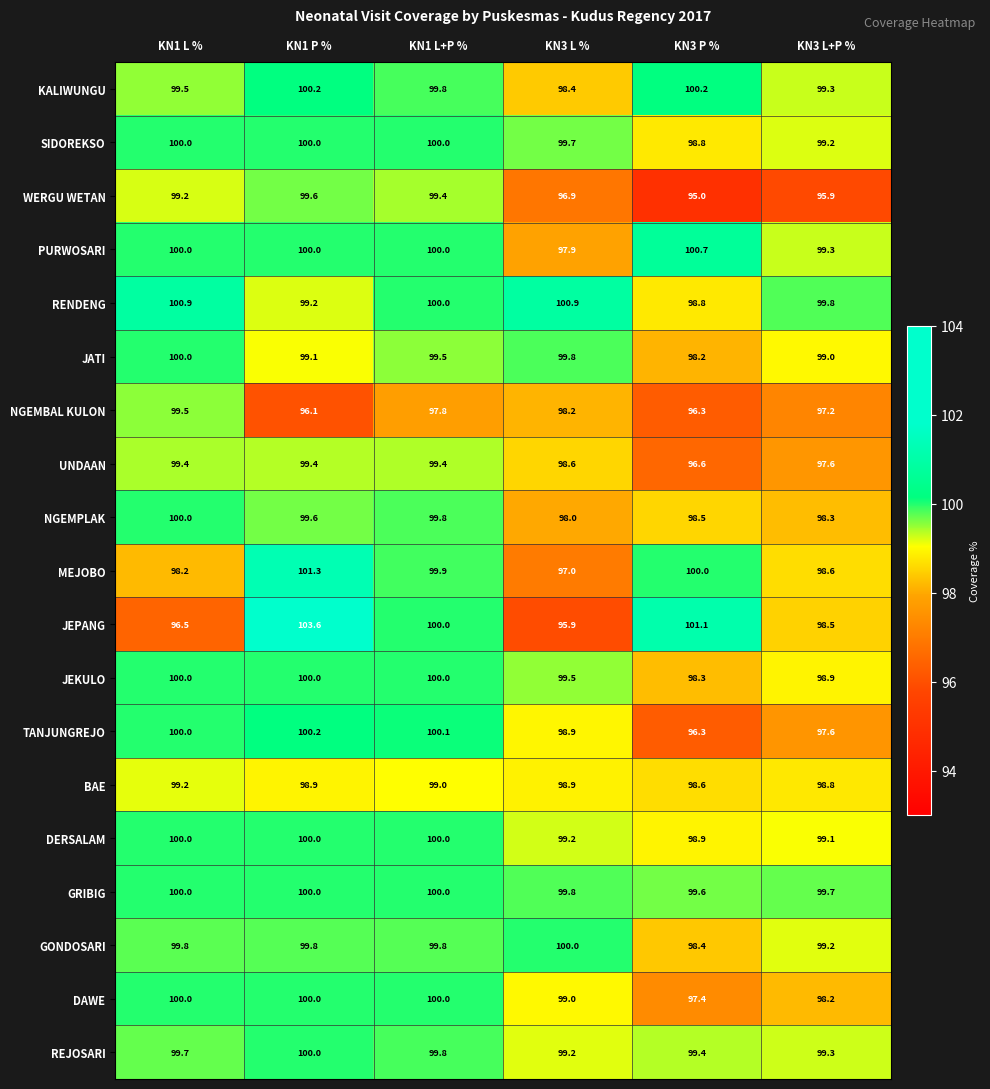

What is the average value of the NGEMBAL KULON series?

97.5